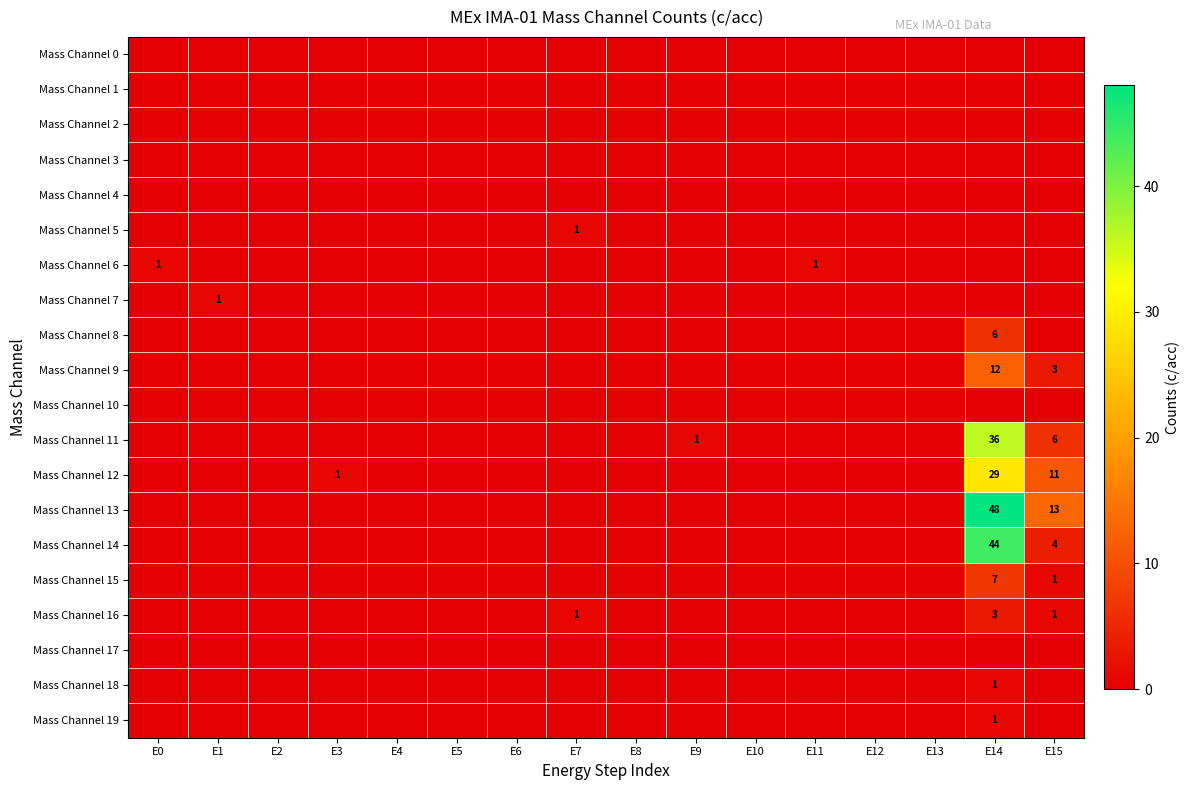

Is it true that Mass Channel 9 equals 12 at E14?

True